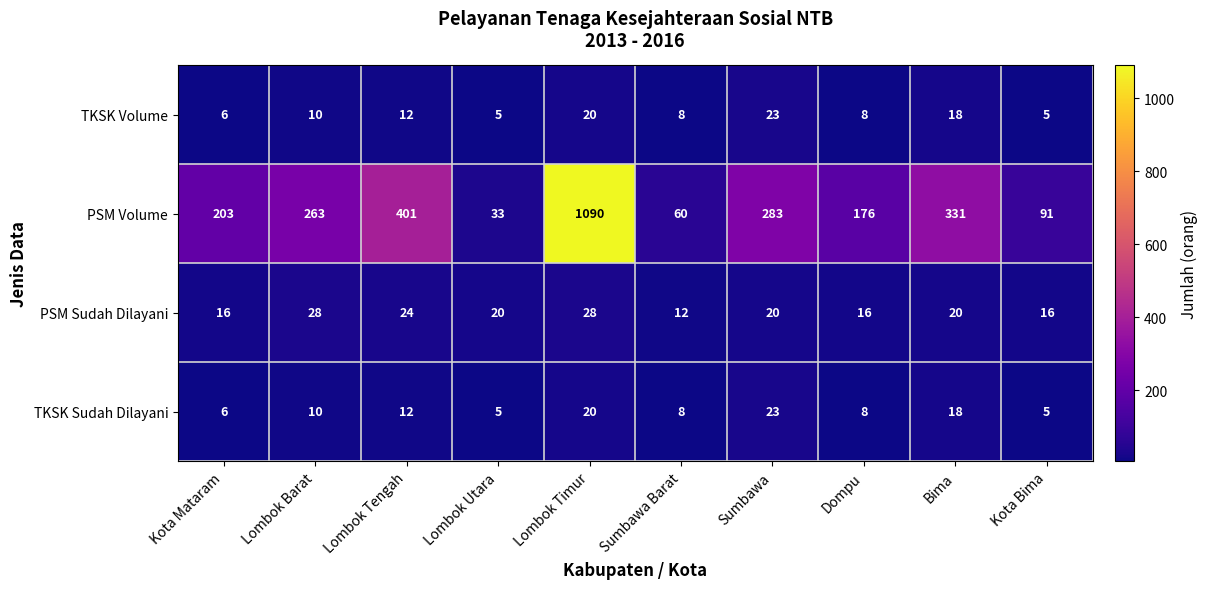

Which category has the highest value in the TKSK Volume series?

Sumbawa